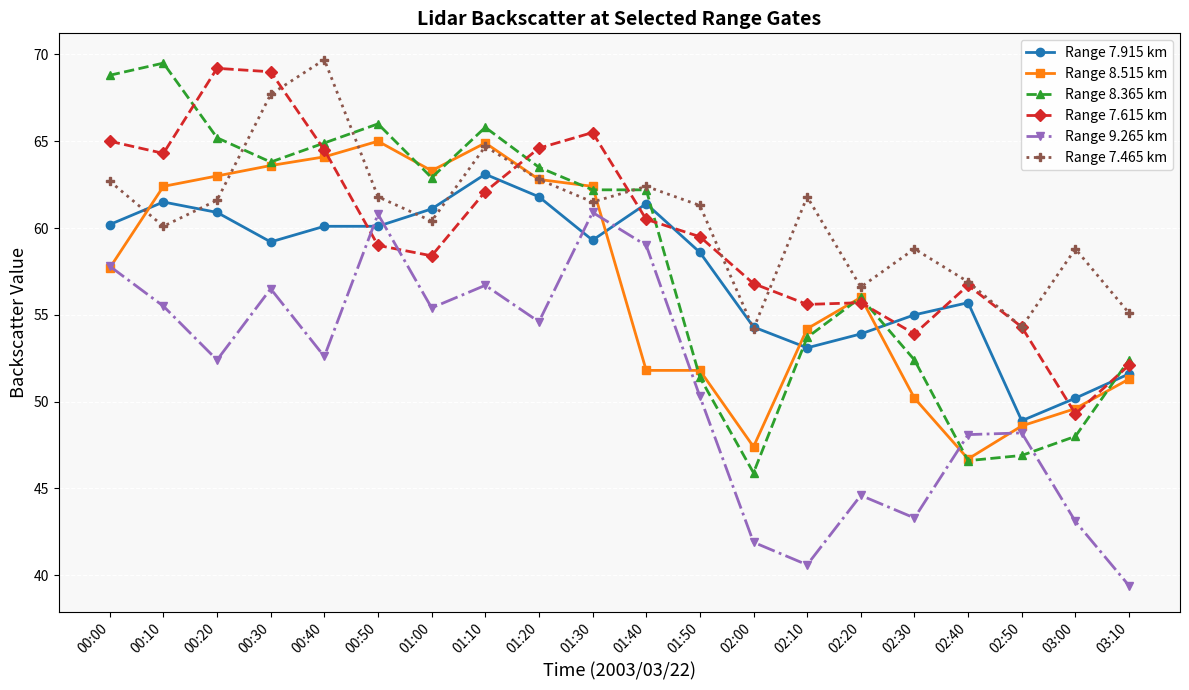

True or false: Range 8.515 km has a value of 49.6 at 03:00.

True